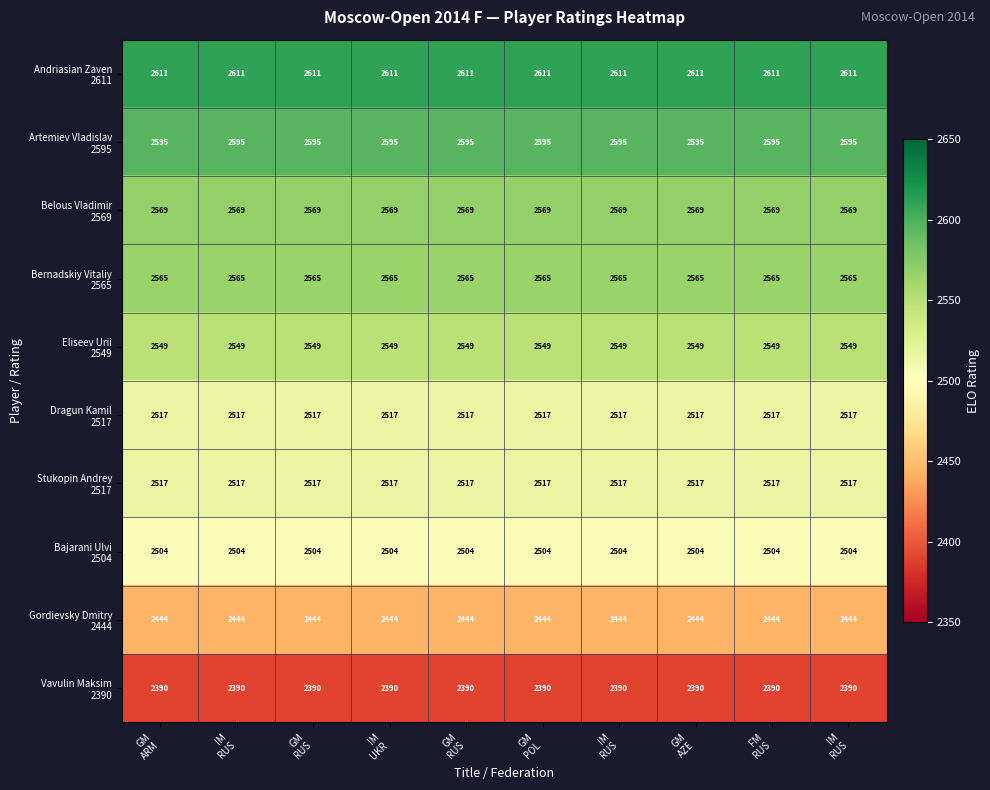

What is the difference between the highest and lowest values at GM
AZE?

221